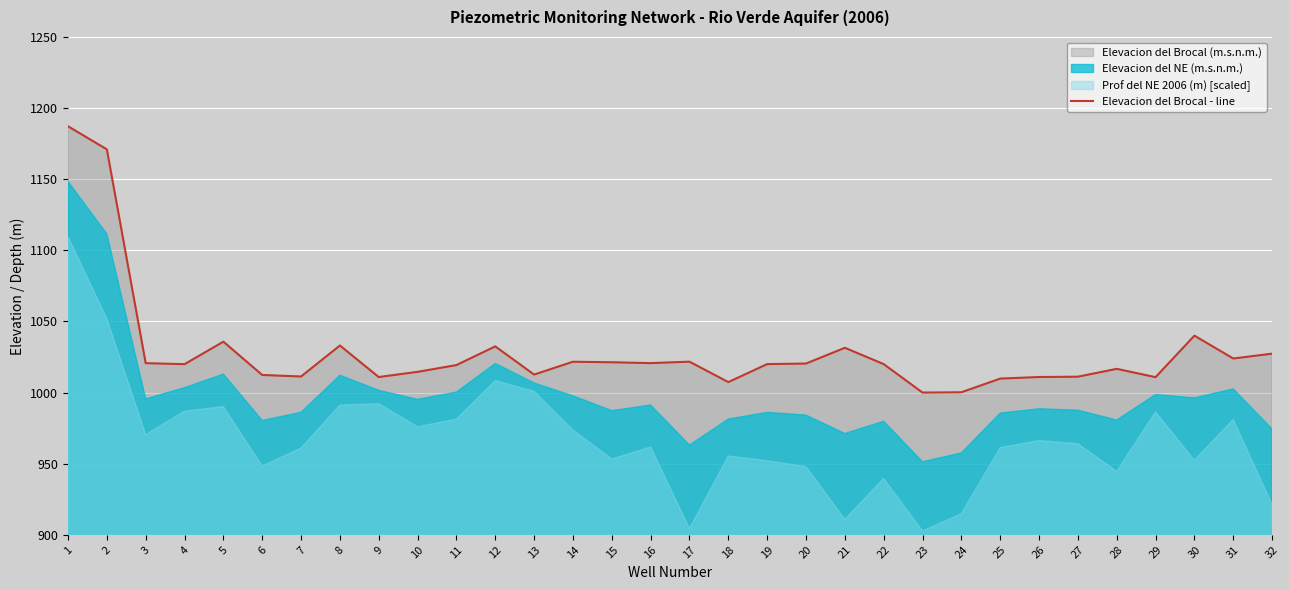

What is the change in value from 5 to 31?

-11.8